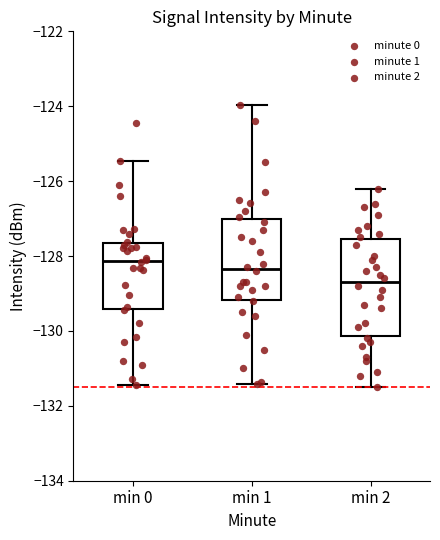

Reading left to right, transcribe this box plot: for each box, give where its median line is, the range the box spans, and where its two whiskers end, as read against the y-axis. The values are not printed on the chart, so give them approximately, as read against the axis.

min 0: median -128.2, box -129.4 to -127.6, whiskers -131.4 to -125.4
min 1: median -128.4, box -129.2 to -127.0, whiskers -131.4 to -124.0
min 2: median -128.6, box -130.2 to -127.6, whiskers -131.4 to -126.2